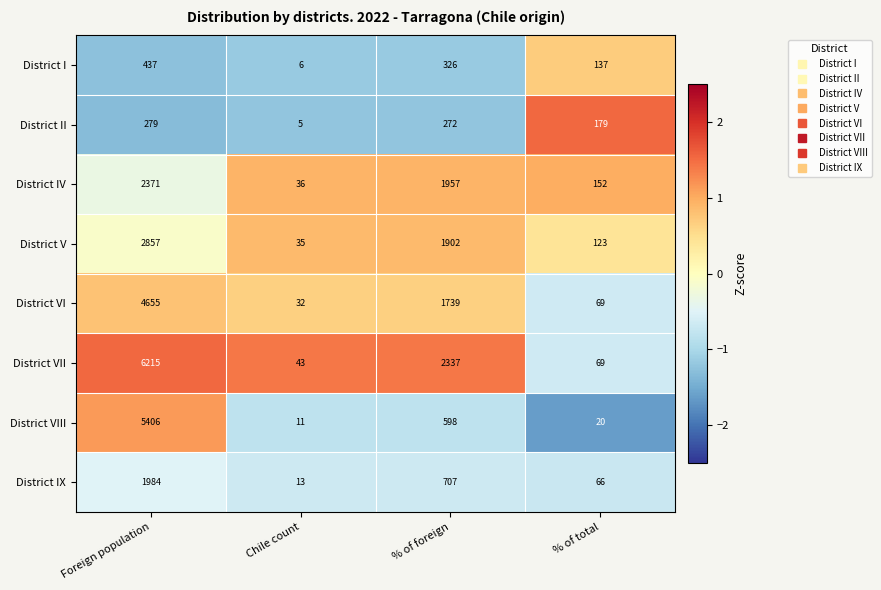

What is the approximate value of District IV at % of foreign?

1957